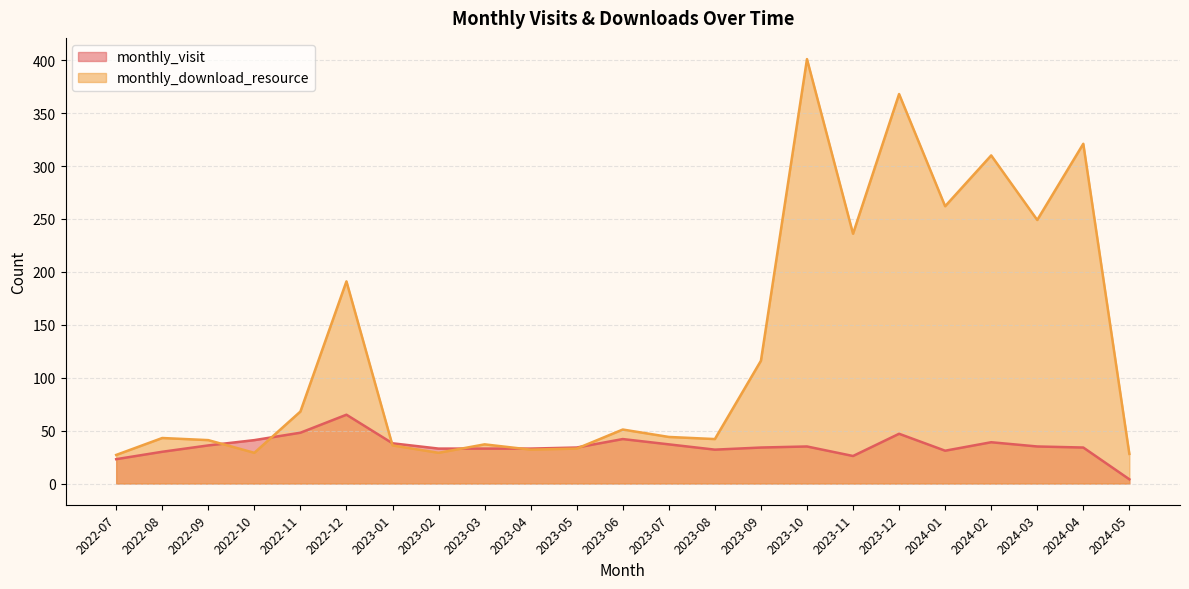

What is the value of the monthly_download_resource point at the 8th from the left?

29